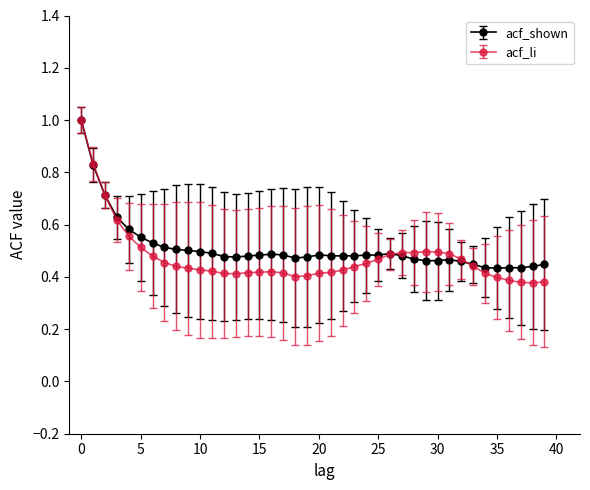

At how many categories does at least one series exceed 0?

40